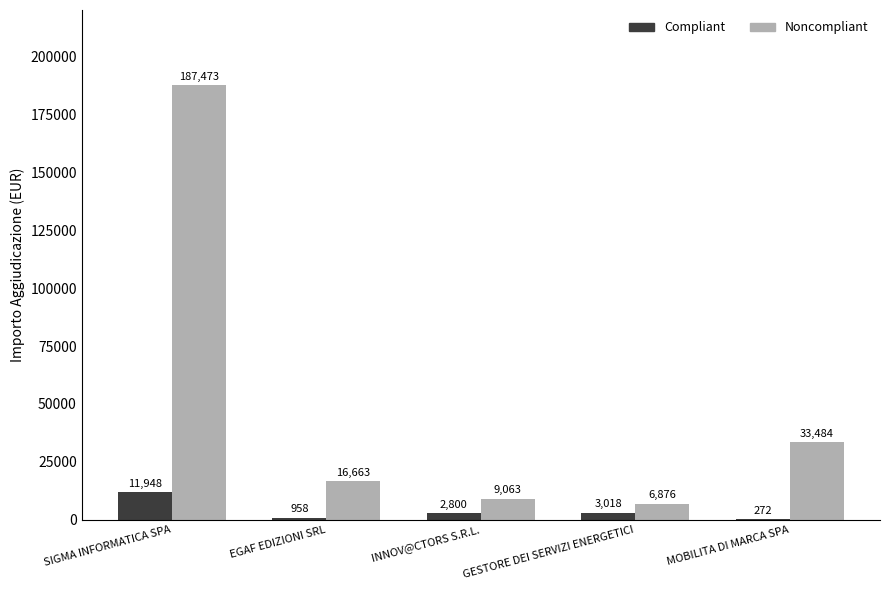

At which category is the sum across all series the highest?

SIGMA INFORMATICA SPA